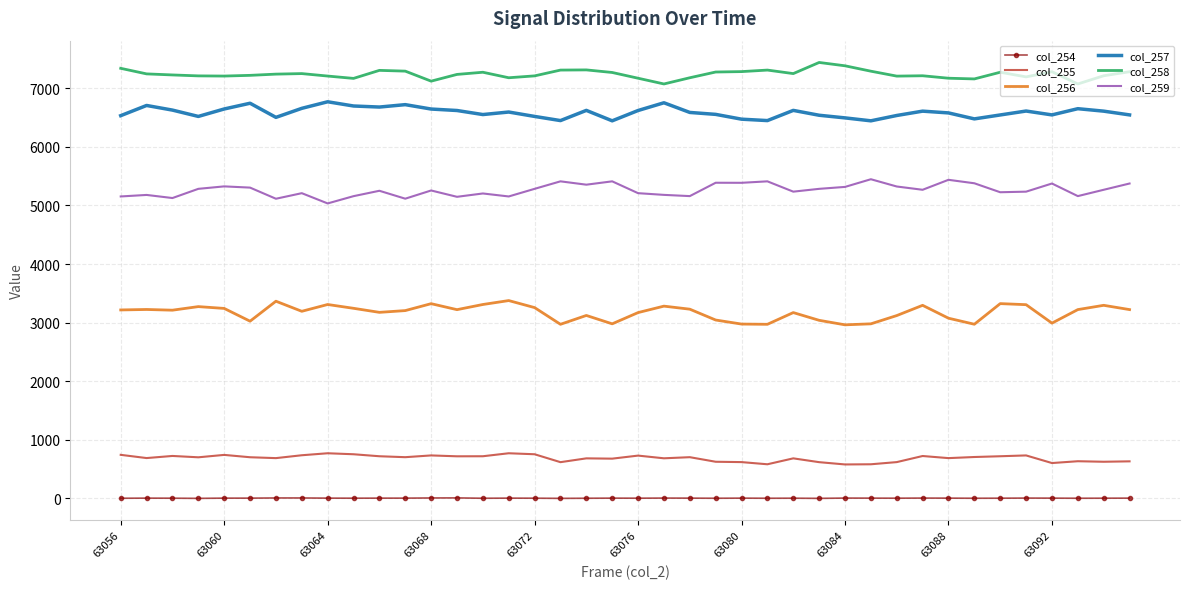

True or false: col_256 and col_259 intersect in this chart.

False